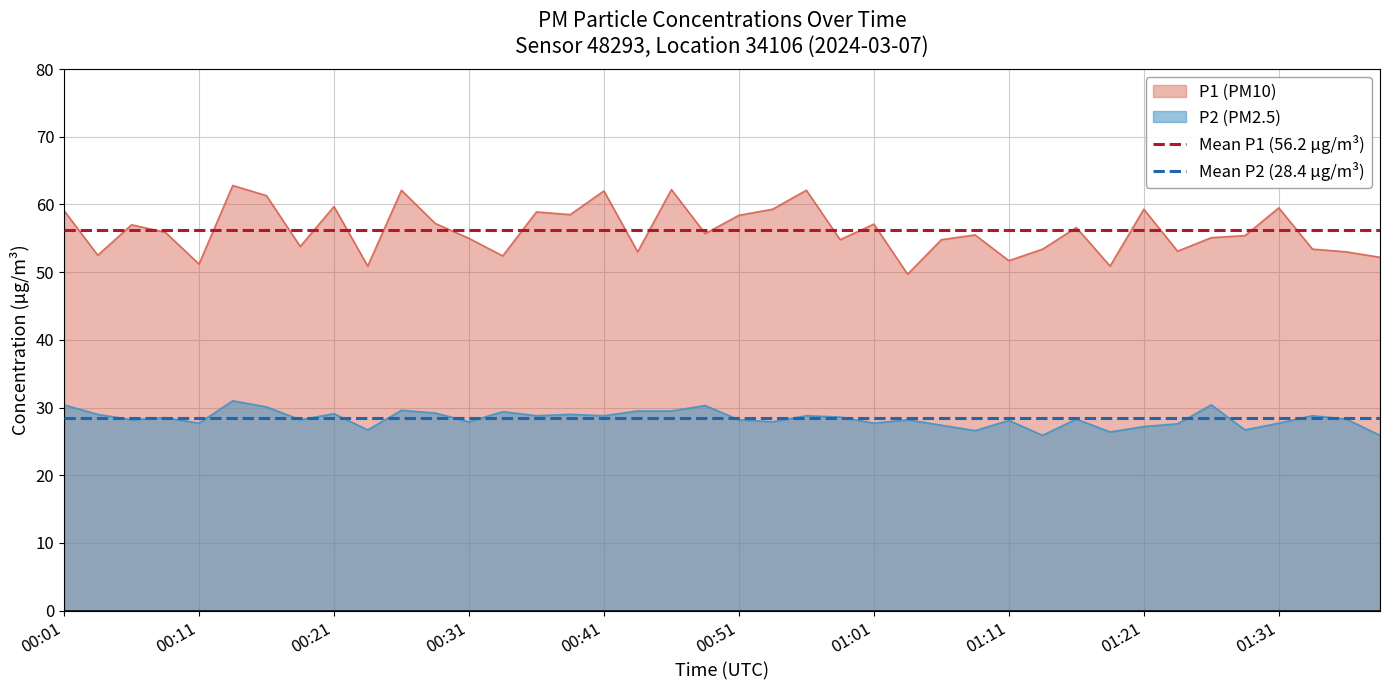

True or false: P1 (PM10) and Mean P2 (28.4 µg/m³) cross at least once.

False